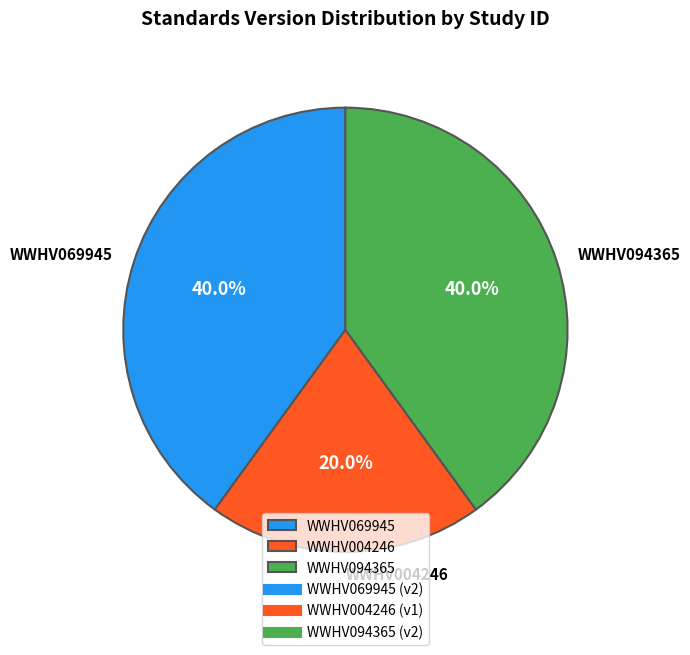

Is WWHV004246 the majority of the pie?

No